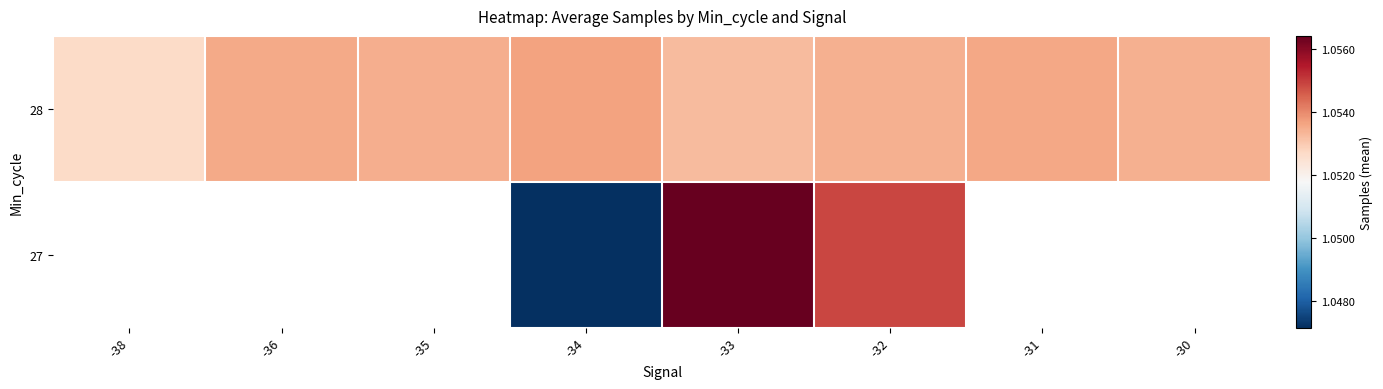

What value does the 28 series have at -31?

10535784.4